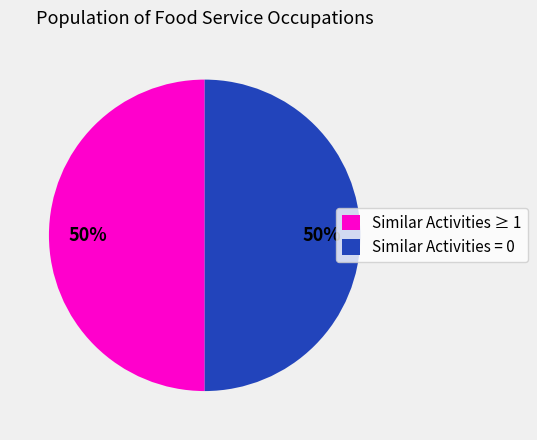

To the nearest percent, what is the average slice percentage?

50%